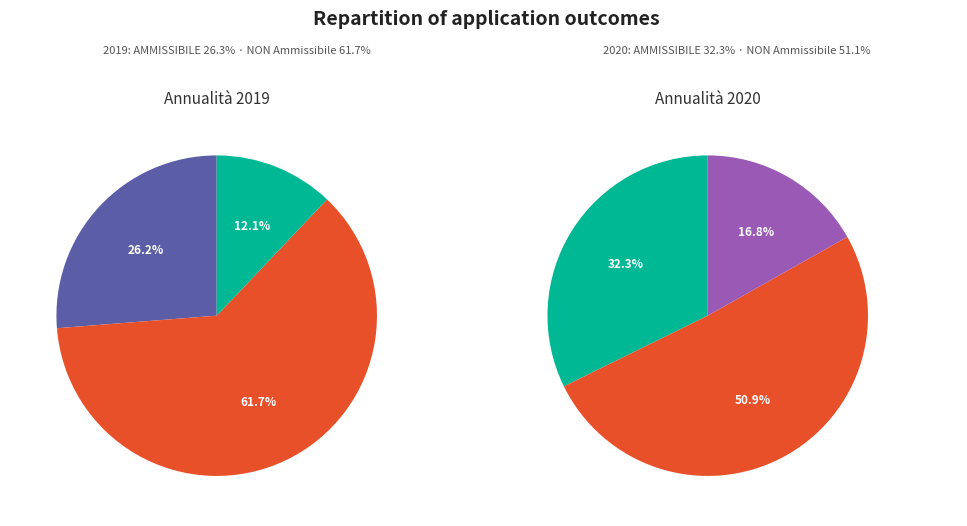

True or false: 1 accounts for 58% of the total.

False